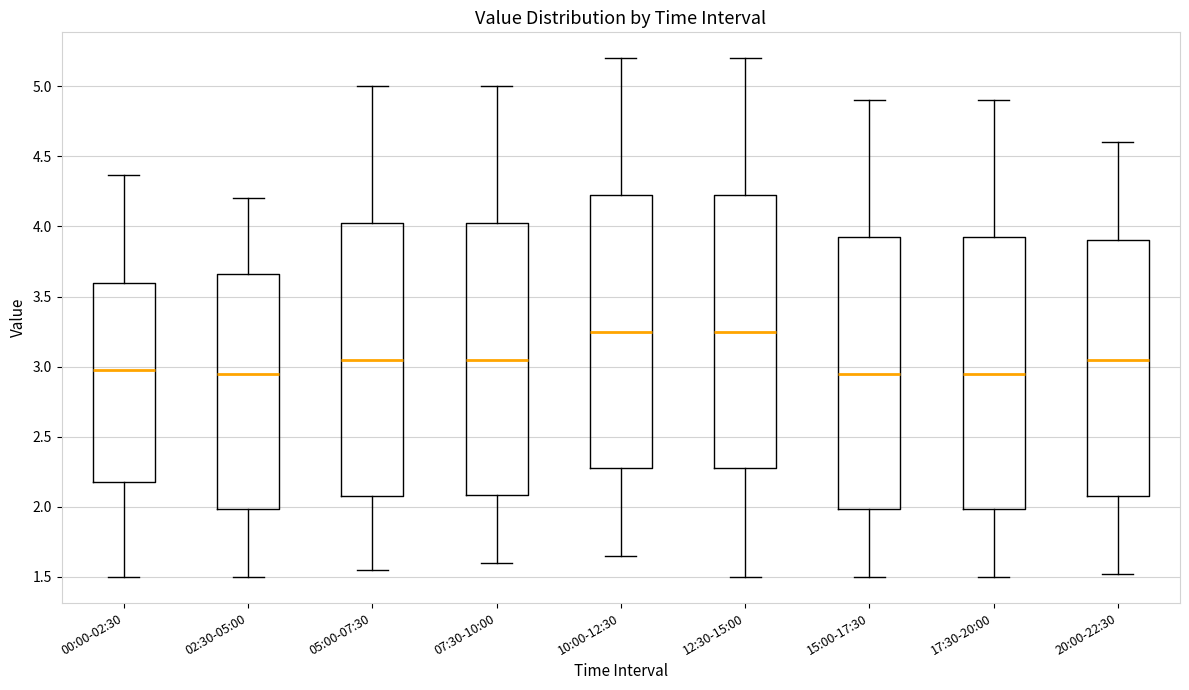

Reading left to right, transcribe this box plot: for each box, give where its median line is, the range the box spans, and where its two whiskers end, as read against the y-axis. The values are not printed on the chart, so give them approximately, as read against the axis.

00:00-02:30: median 3.00, box 2.20 to 3.60, whiskers 1.50 to 4.35
02:30-05:00: median 2.95, box 2.00 to 3.65, whiskers 1.50 to 4.20
05:00-07:30: median 3.05, box 2.10 to 4.05, whiskers 1.55 to 5.00
07:30-10:00: median 3.05, box 2.10 to 4.05, whiskers 1.60 to 5.00
10:00-12:30: median 3.25, box 2.30 to 4.25, whiskers 1.65 to 5.20
12:30-15:00: median 3.25, box 2.30 to 4.25, whiskers 1.50 to 5.20
15:00-17:30: median 2.95, box 2.00 to 3.95, whiskers 1.50 to 4.90
17:30-20:00: median 2.95, box 2.00 to 3.95, whiskers 1.50 to 4.90
20:00-22:30: median 3.05, box 2.10 to 3.90, whiskers 1.50 to 4.60